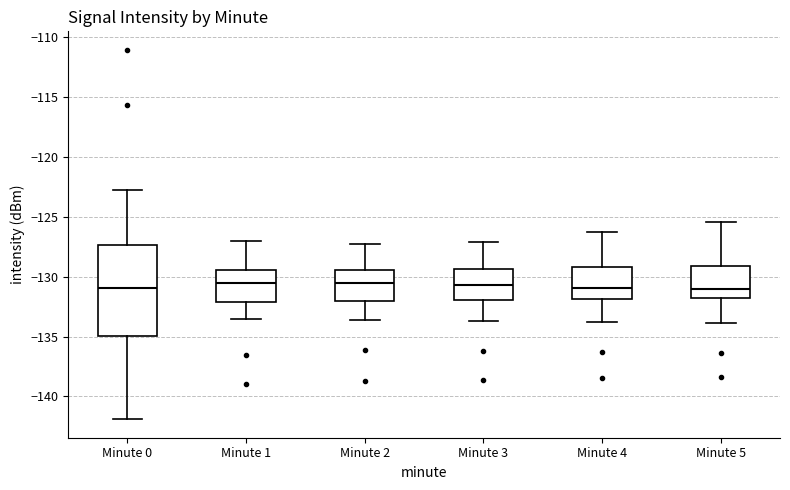

Which box is the tallest, from its lower edge to its upper edge?

Minute 0